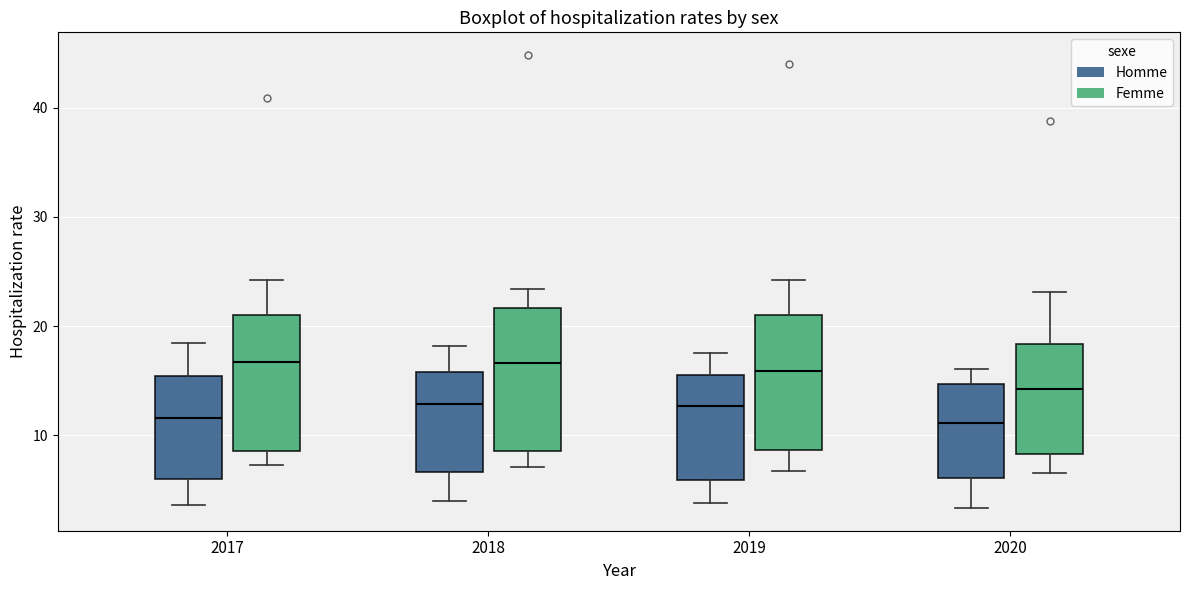

Where does the lower whisker of the box for 2018 (Femme) end on the y-axis? The values are not printed on the chart, so give them approximately, as read against the axis.

7